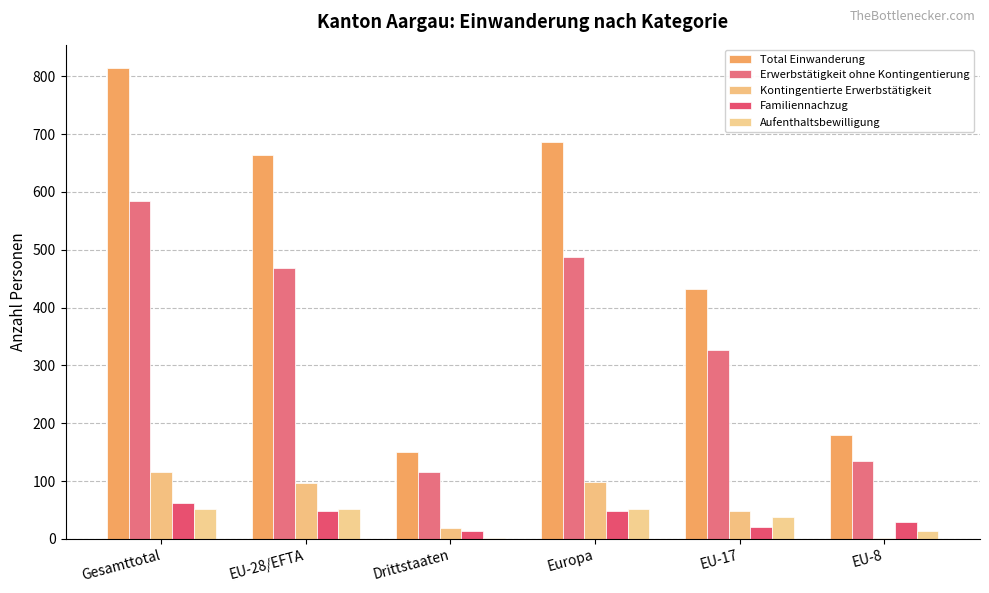

Count the number of data series in this chart.

5